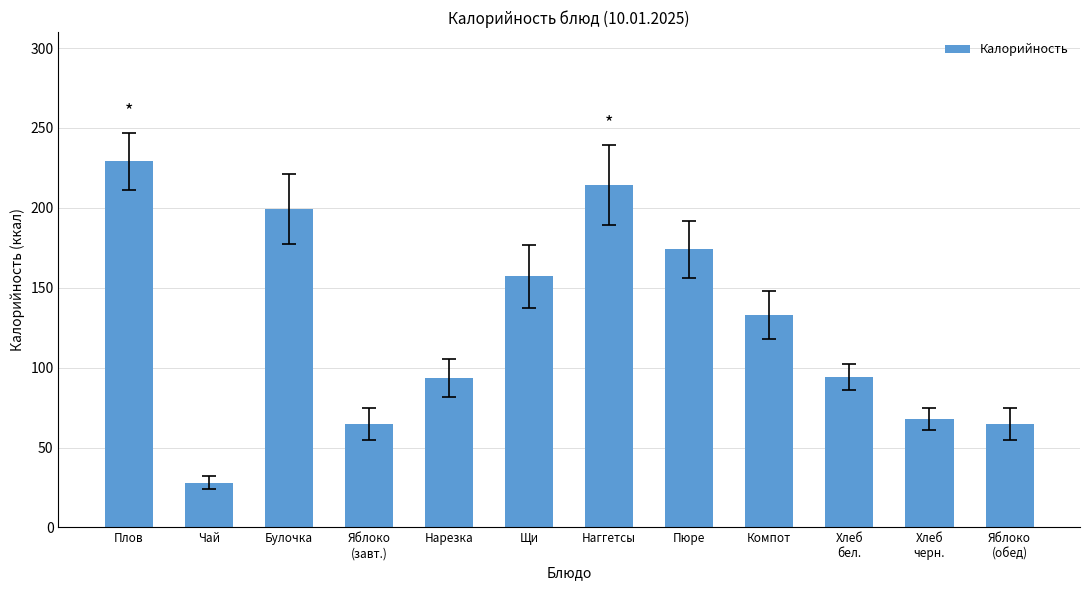

Where is the data nearest to the value 128?

Компот